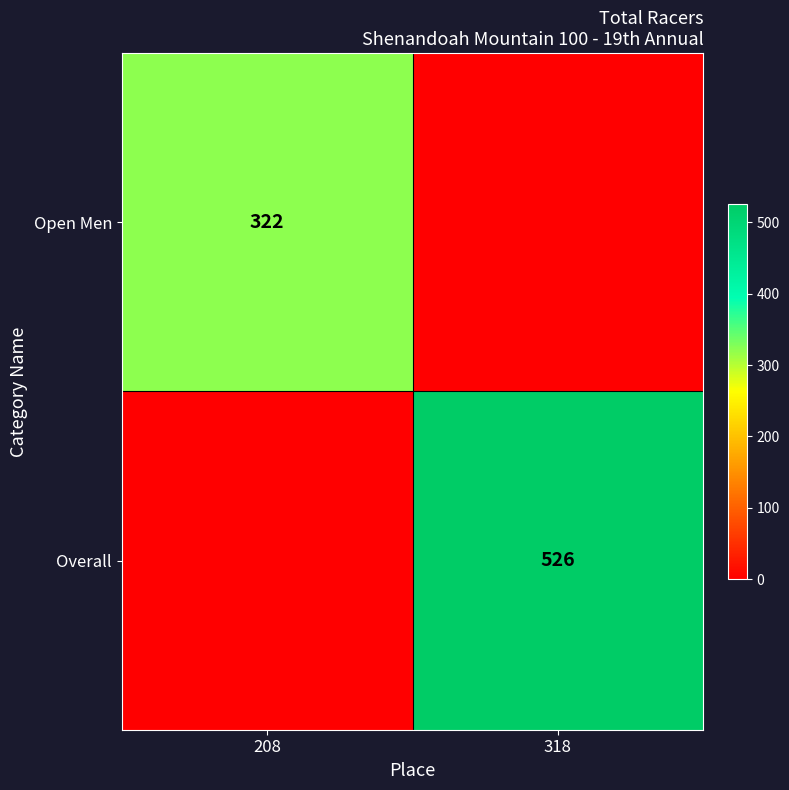

The Open Men series shows 322 at 208. True or false?

True